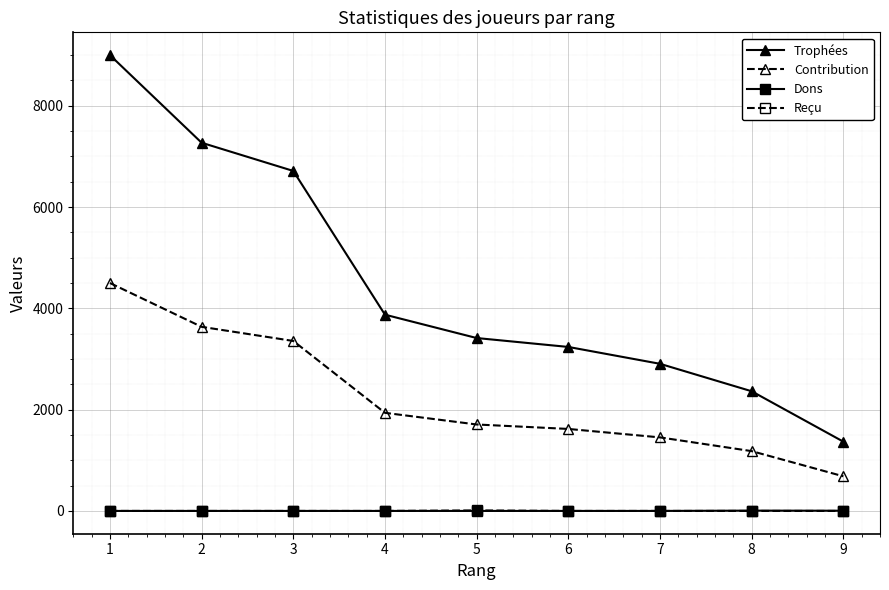

Is this an area chart (filled region under the line)?

No